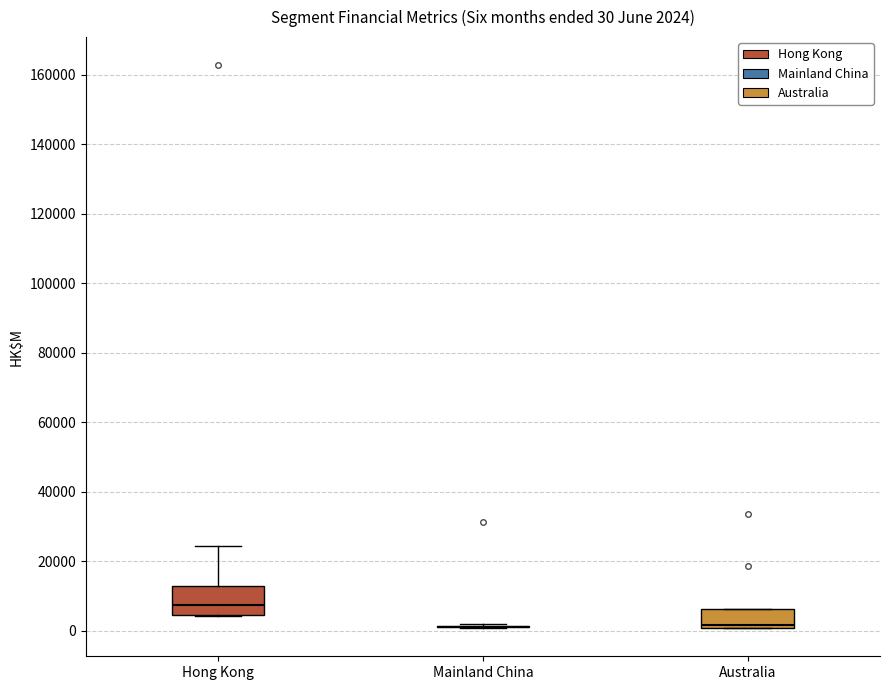

Comparing the boxes themselves (not the whiskers), which one is the tallest?

Hong Kong